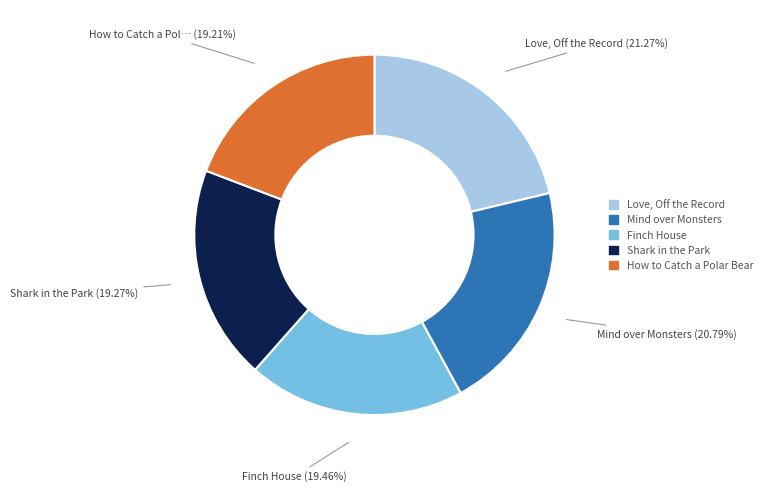

Does any single category account for the majority?

No